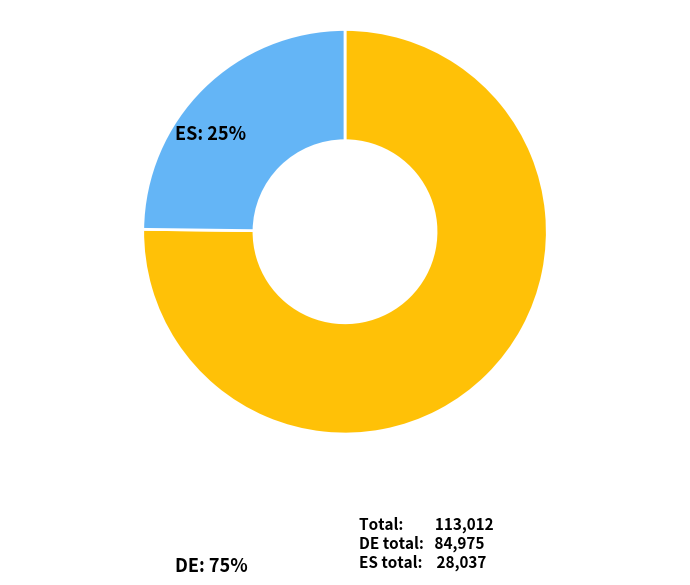

Is there any slice that represents more than half of the pie?

Yes